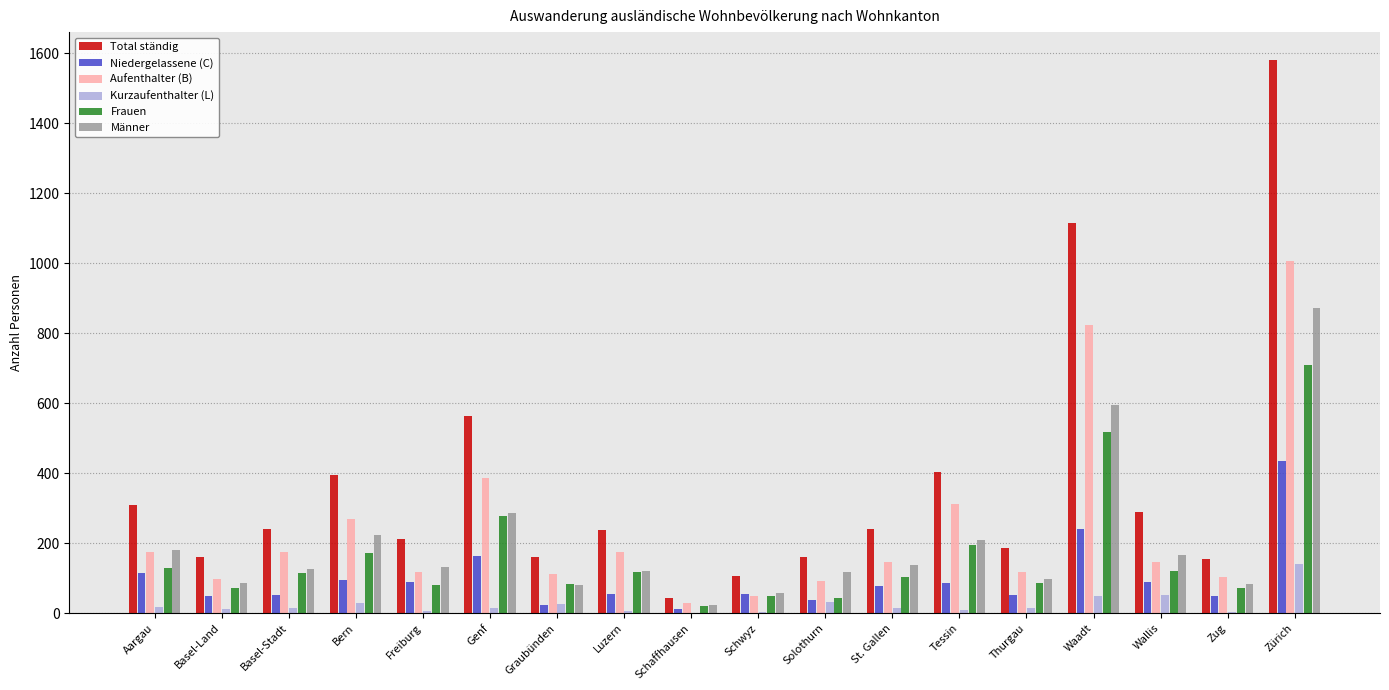

What is the spread (max minus min) of values at Aargau?

292